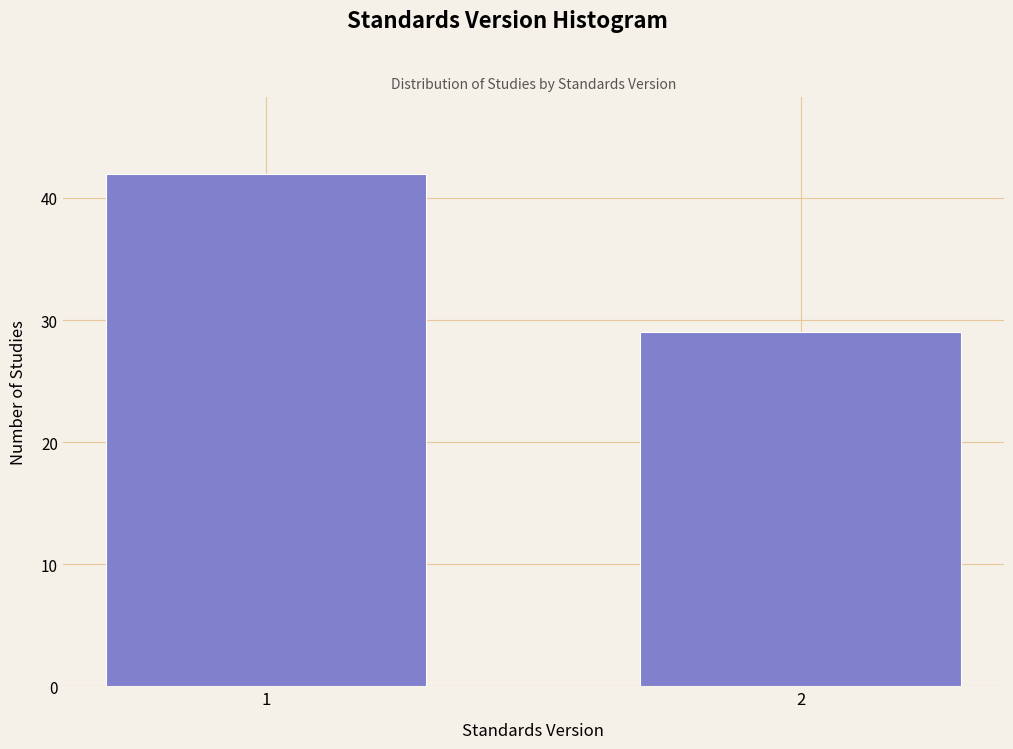

Reading left to right, what are all the values shown in this chart?

42	29